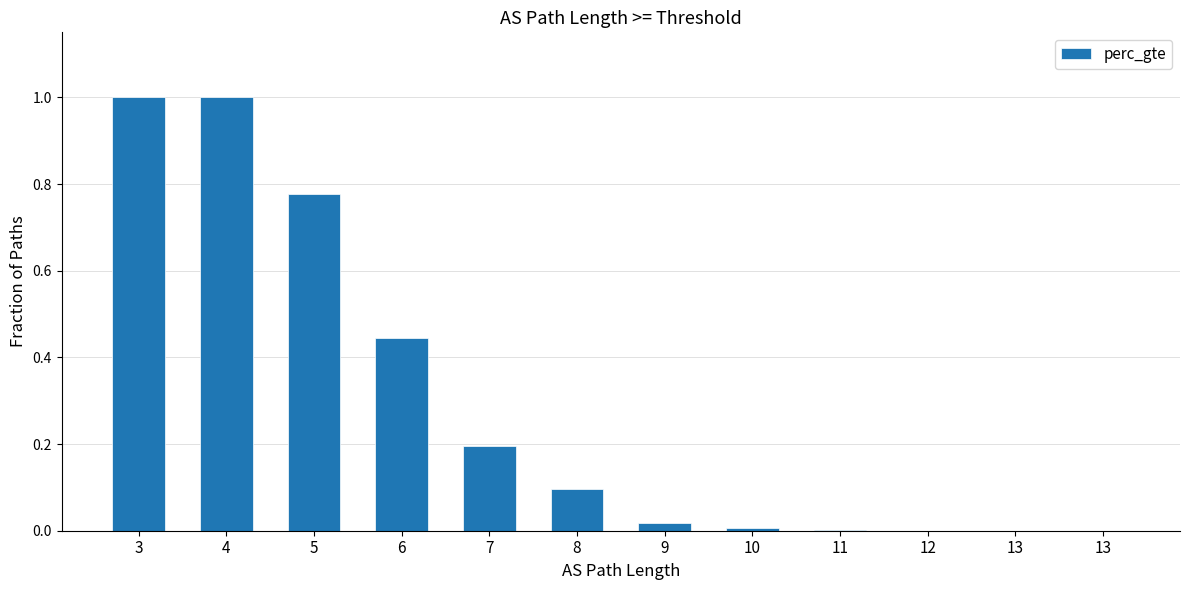

Is it true that the value at 10 is 0.0?

True